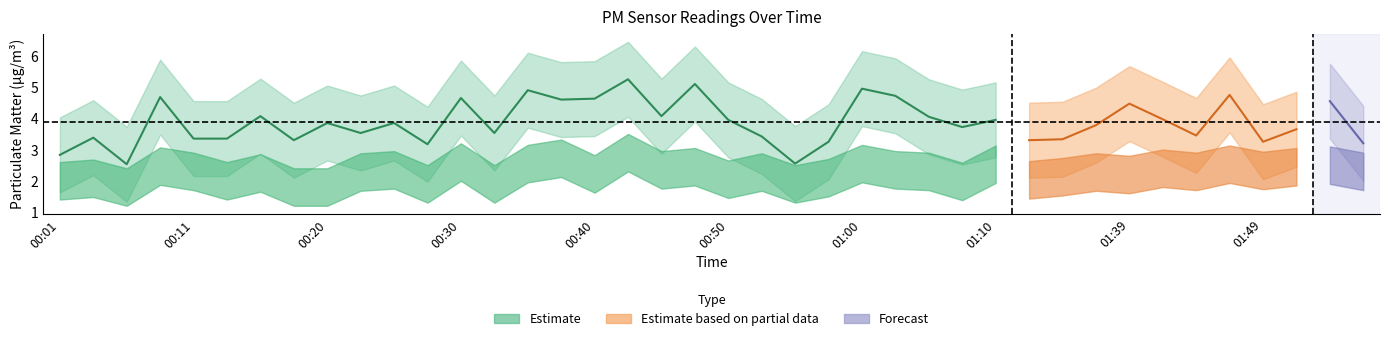

True or false: P2 has more than 0 interior local peaks.

True